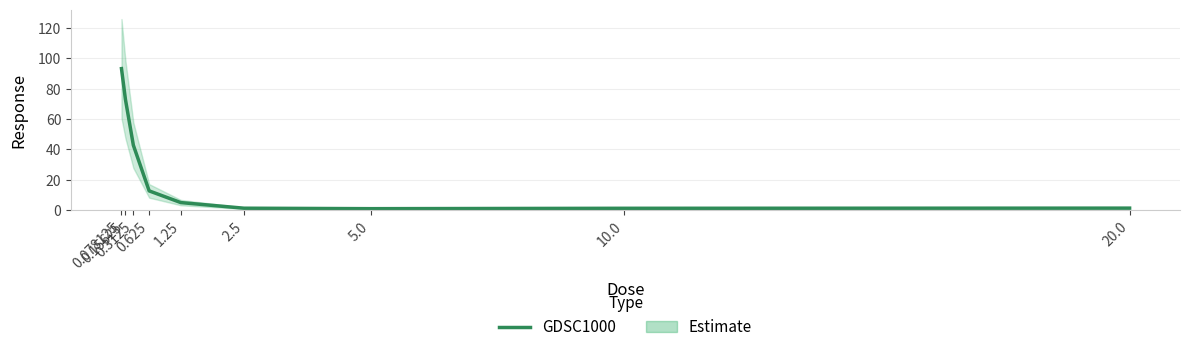

What is the difference between the maximum and minimum values?

92.1